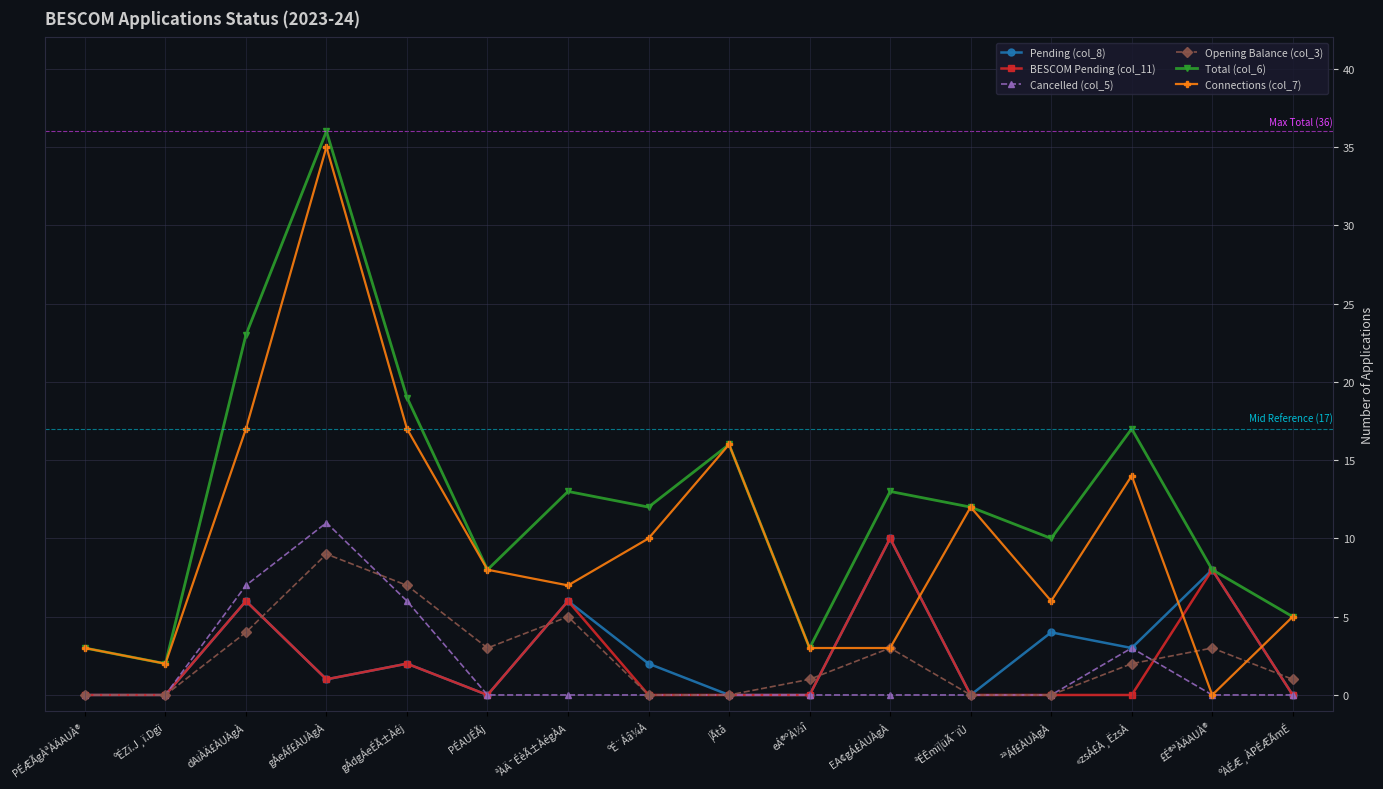

What is the label of the 6th point from the left?

PÉAUÉÃj